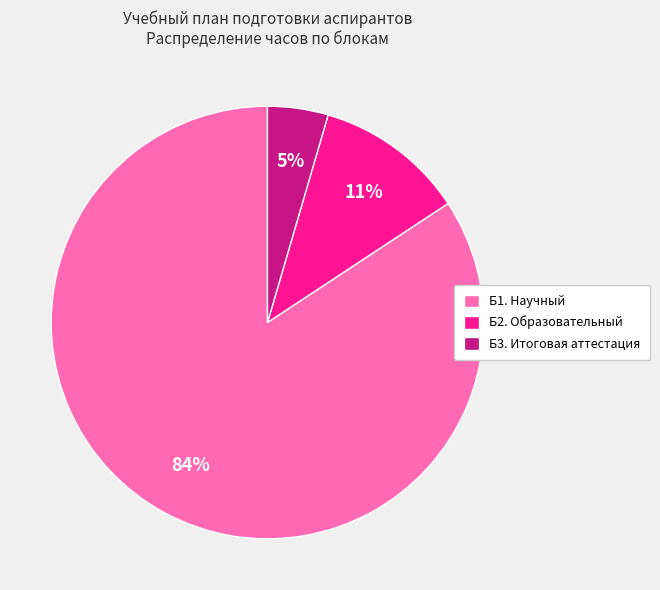

Is there any slice that represents more than half of the pie?

Yes